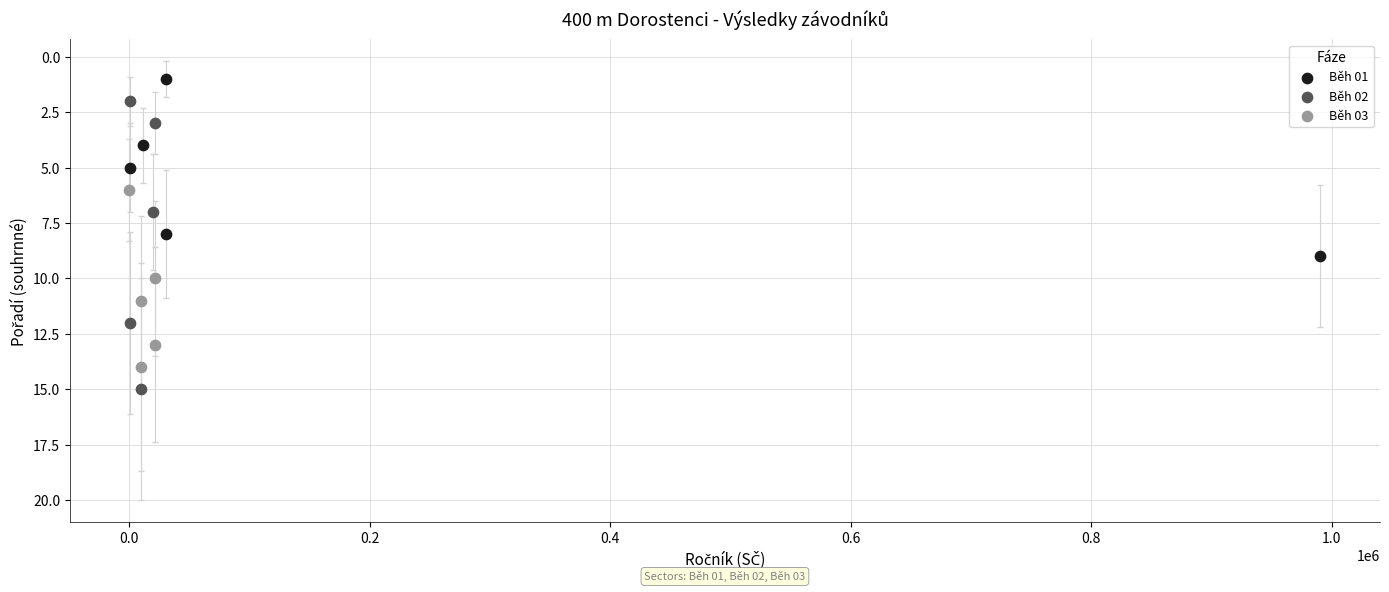

Which series reaches the maximum Y coordinate?

Běh 02